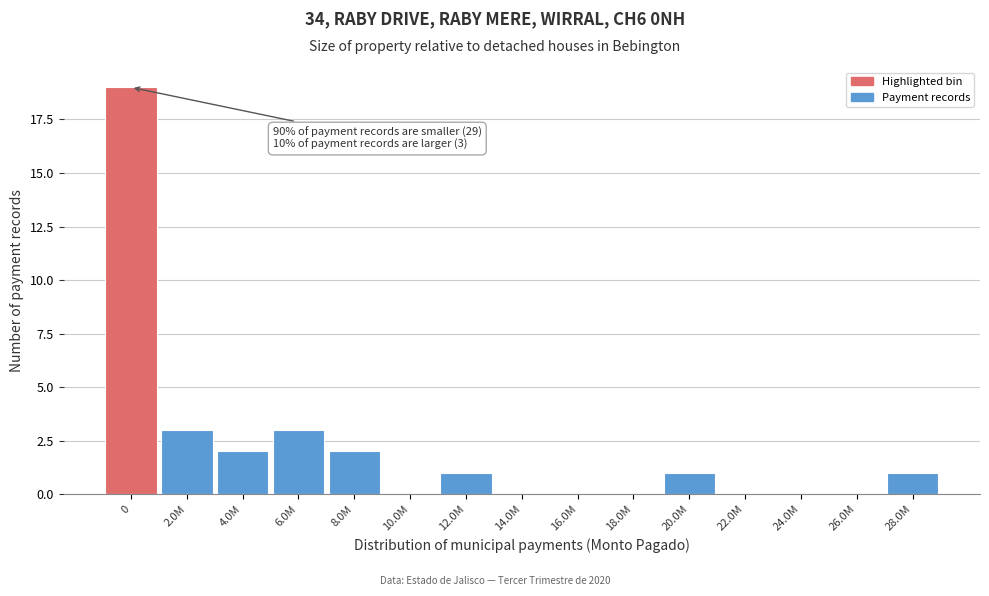

Reading left to right, what are all the values shown in this chart?

0=19	2.0M=3	4.0M=2	6.0M=3	8.0M=2	10.0M=0	12.0M=1	14.0M=0	16.0M=0	18.0M=0	20.0M=1	22.0M=0	24.0M=0	26.0M=0	28.0M=1